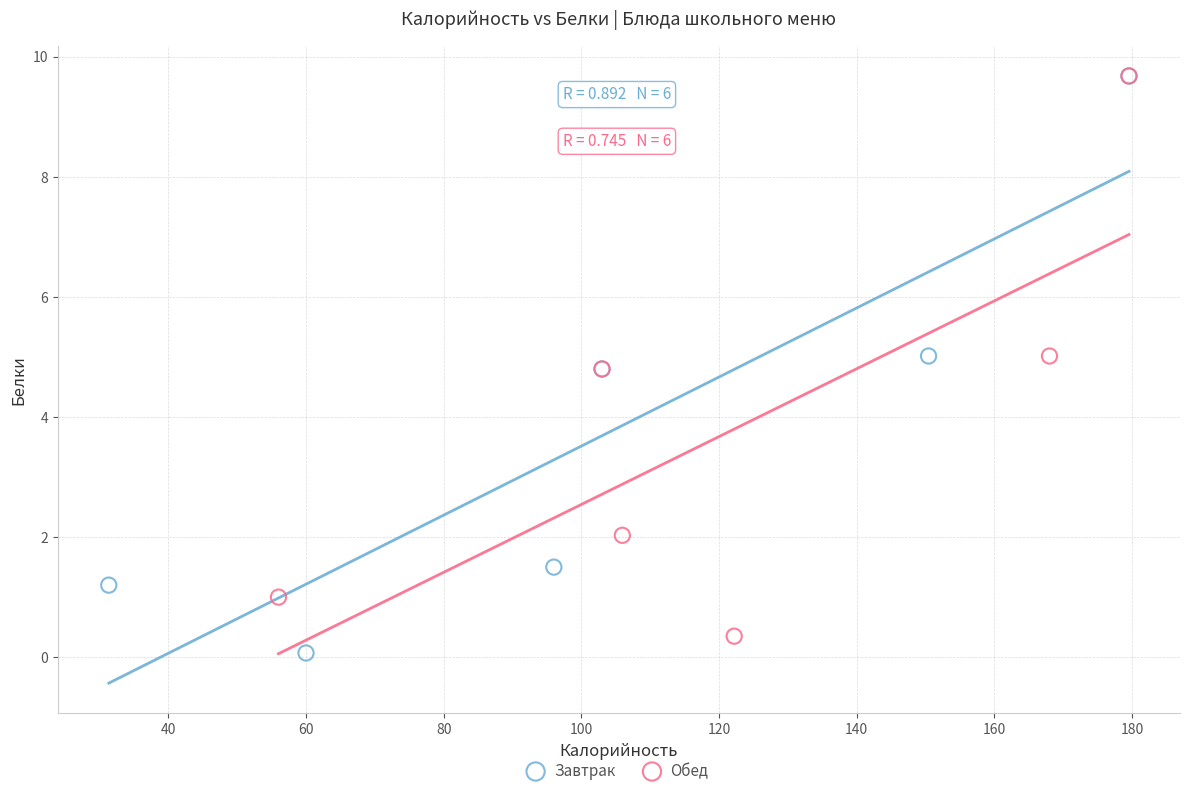

Which series contains the lowest Y value?

Завтрак